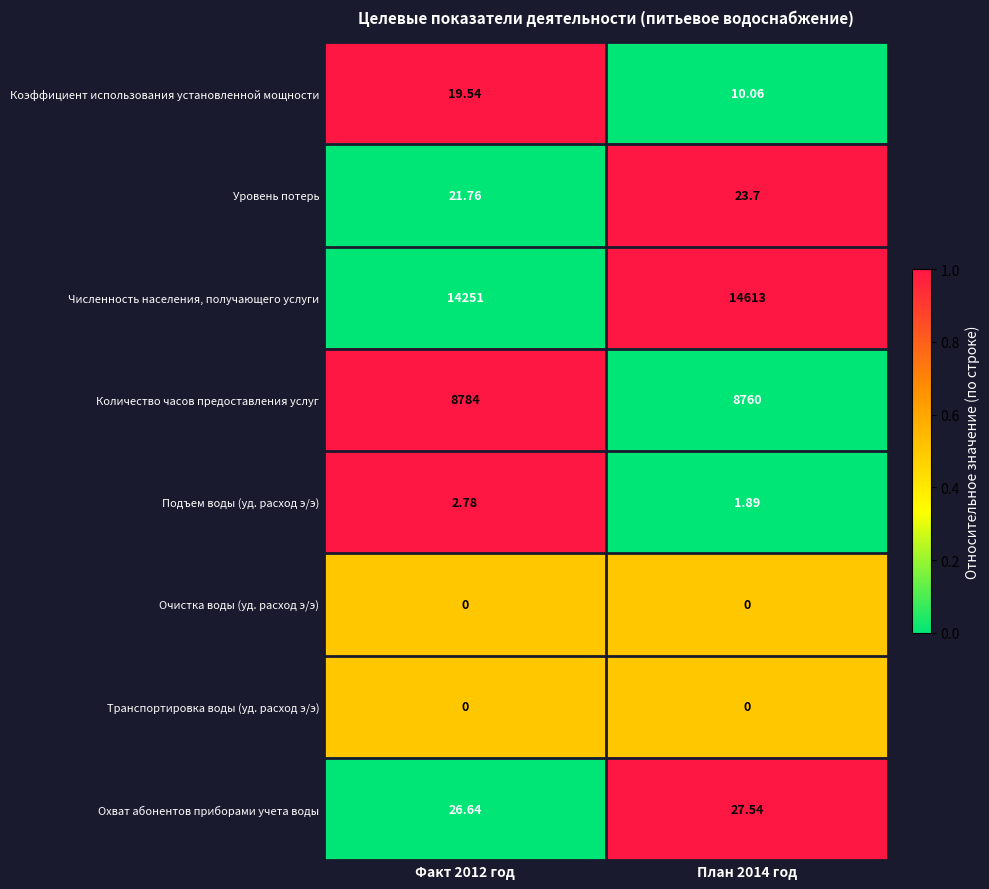

Which series has the largest range (max minus min)?

Численность населения, получающего услуги